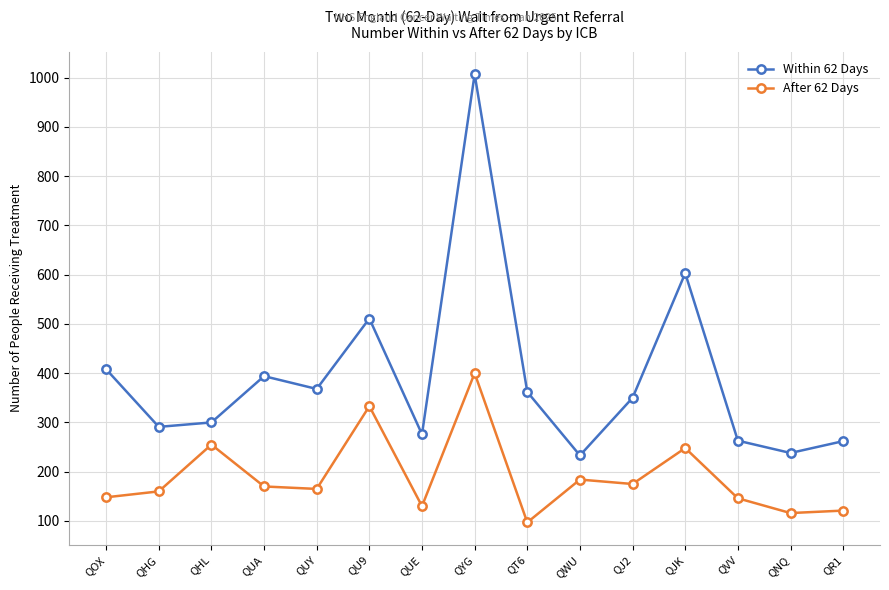

At QUE, list the series in order from smallest to largest.

After 62 Days, Within 62 Days